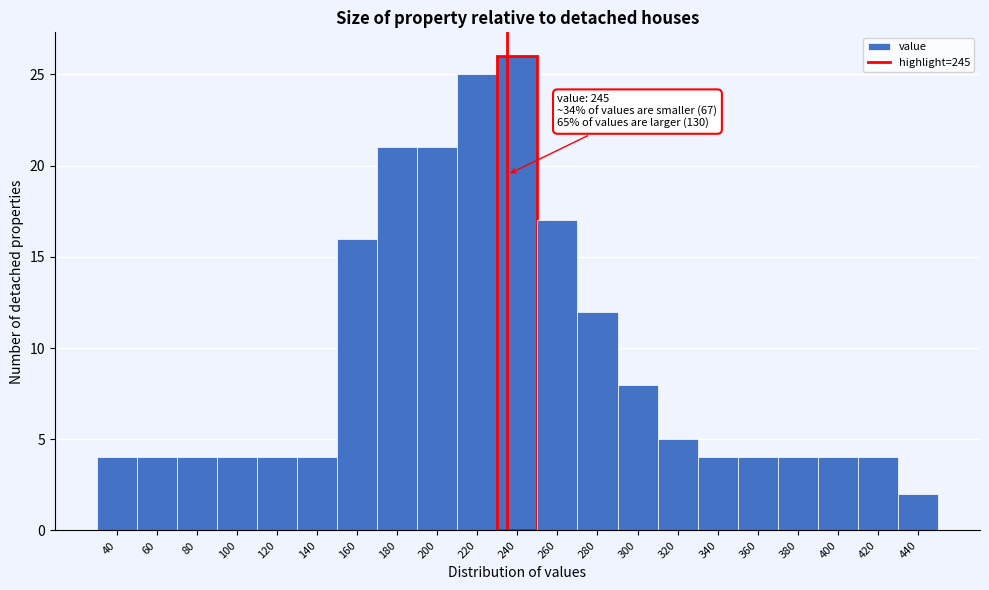

Reading left to right, list all the values displayed in this chart.

40=4	60=4	80=4	100=4	120=4	140=4	160=16	180=21	200=21	220=25	240=26	260=17	280=12	300=8	320=5	340=4	360=4	380=4	400=4	420=4	440=2